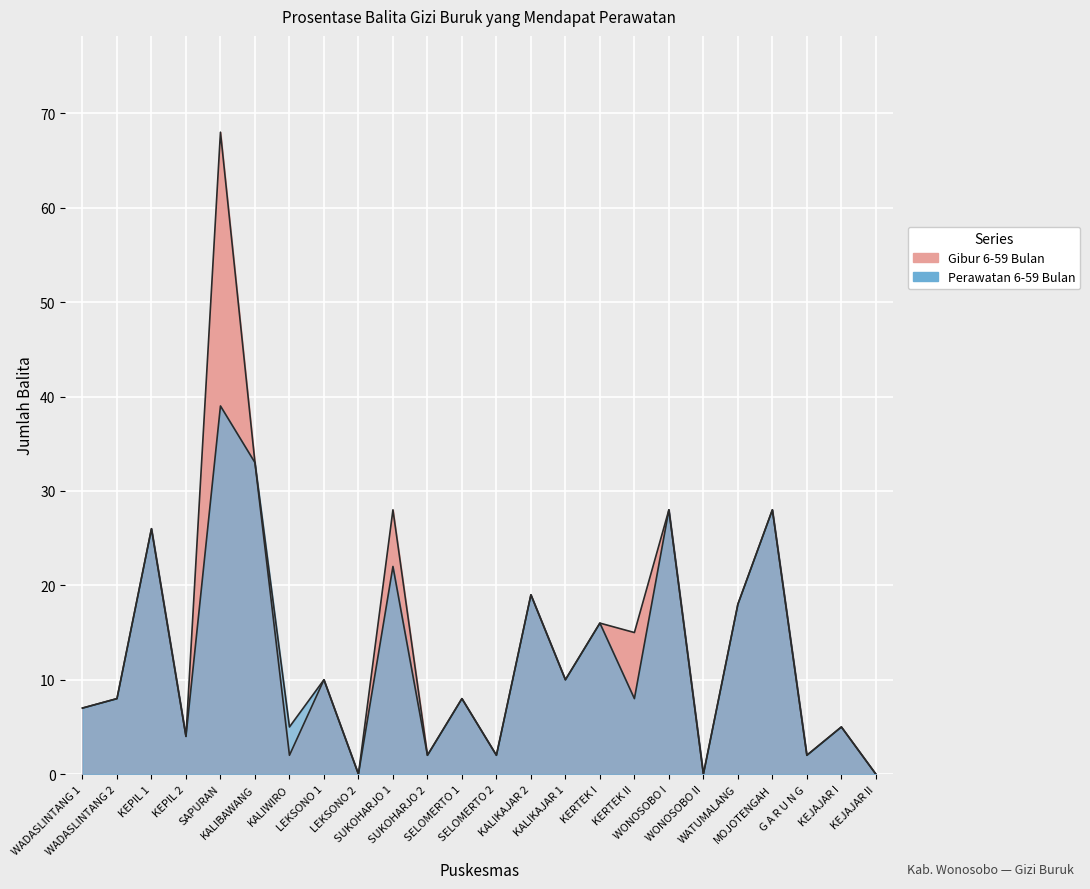

What is the label of the 23rd point from the right?

WADASLINTANG 2